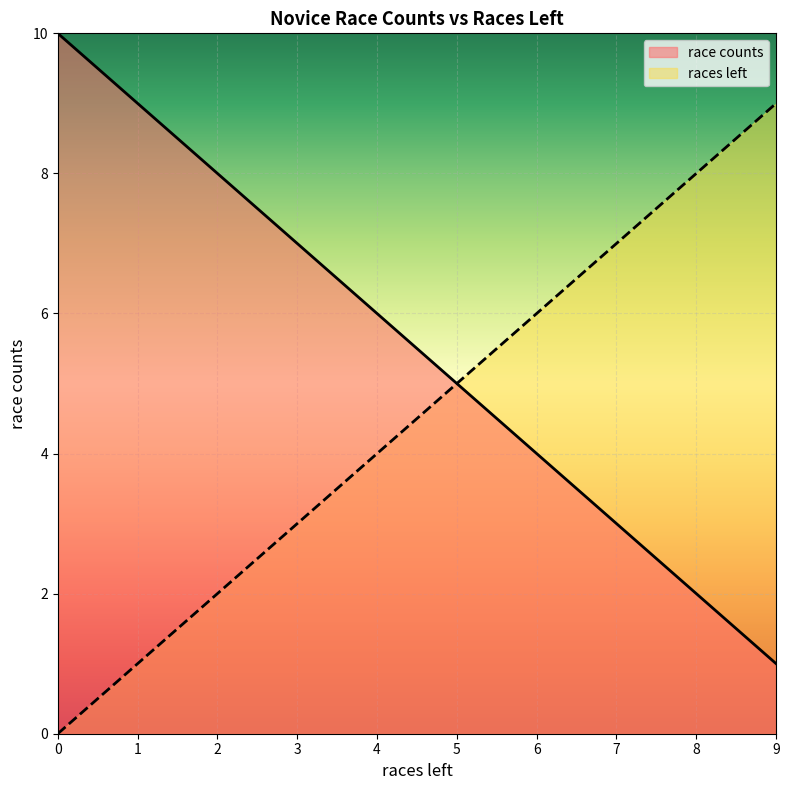

What is the maximum value for race counts?

10.0